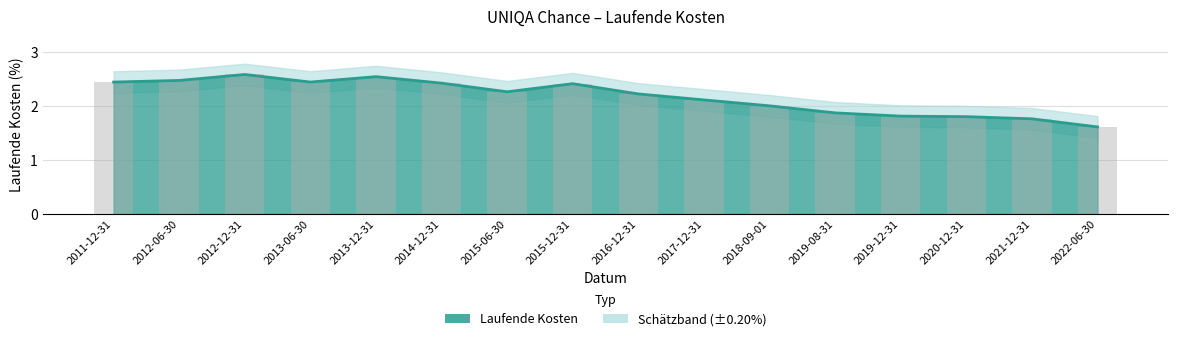

At which label is Laufende Kosten closest to 2?

2018-09-01